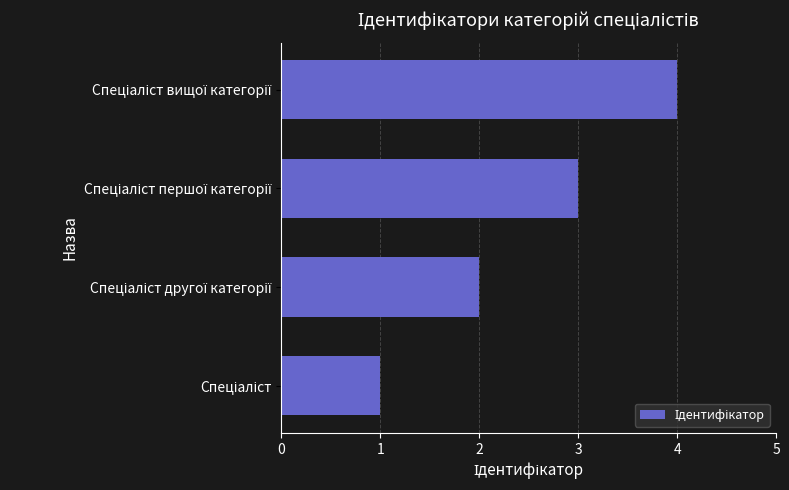

What is the difference between the maximum and minimum values?

3